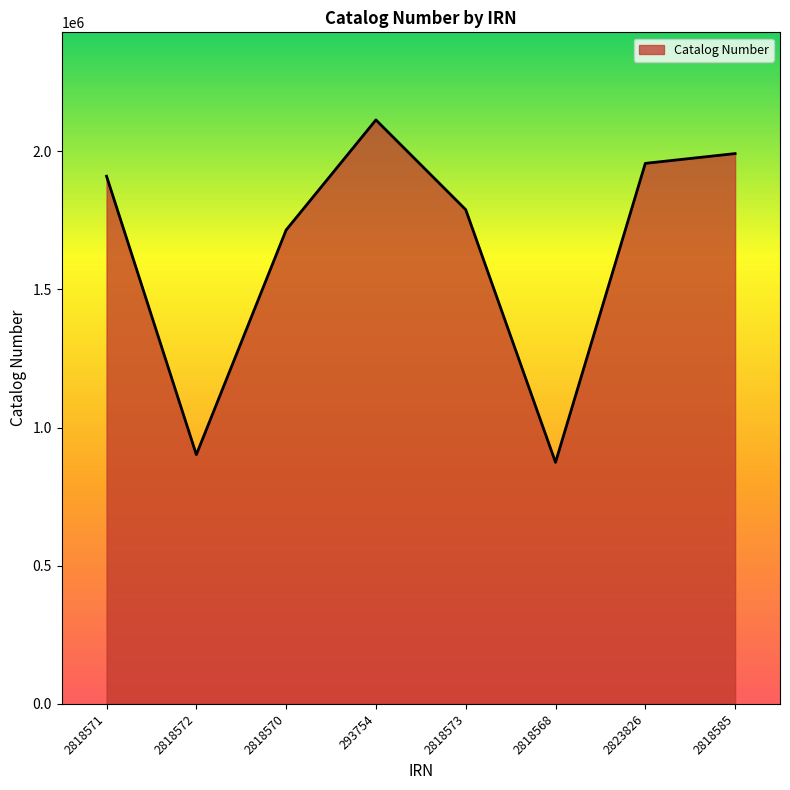

The value at 2823826 is 745215. True or false?

False